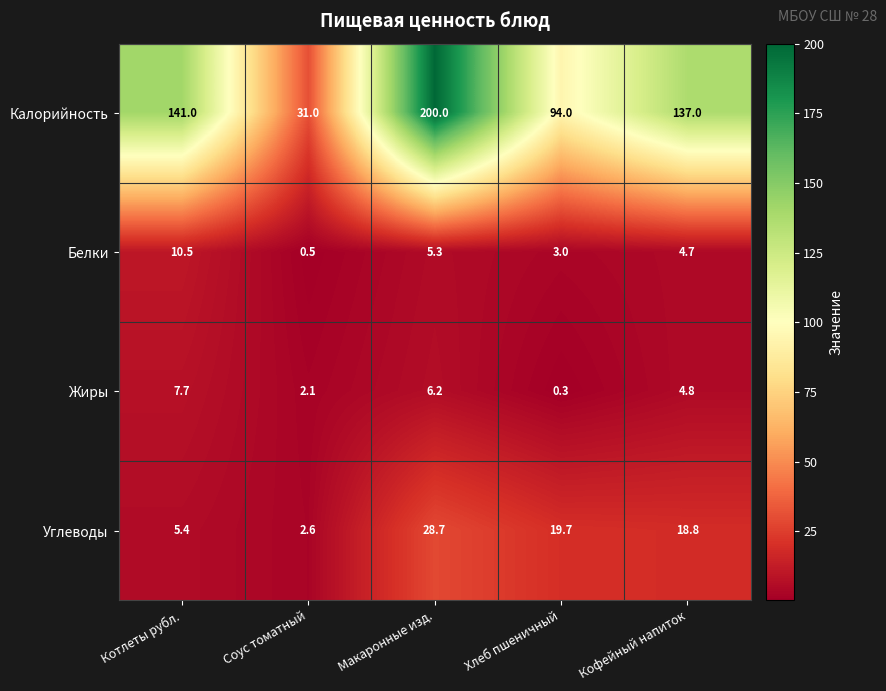

Count the number of categories in the chart.

5